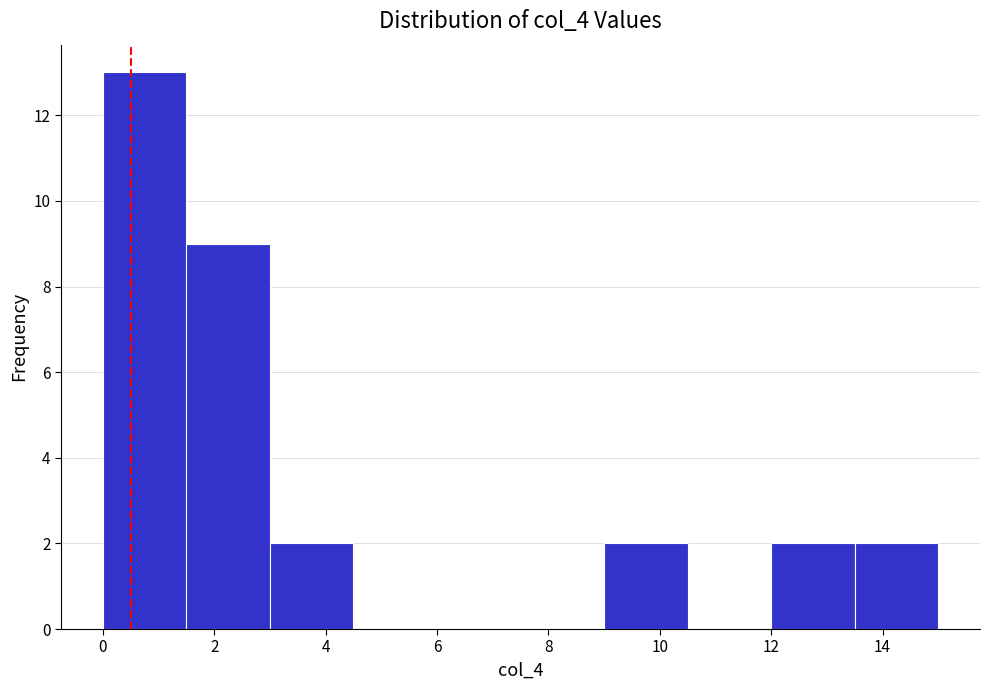

Reading left to right, list every bar in this chart as the range it spans on the x-axis followed by its height. Neither the bar edges nor the heights are printed on the chart, so give them approximately, as read against the axes.

0.0 to 1.5: 13
1.5 to 3.0: 9
3.0 to 4.5: 2
4.5 to 6.0: 0
6.0 to 7.5: 0
7.5 to 9.0: 0
9.0 to 10.5: 2
10.5 to 12.0: 0
12.0 to 13.5: 2
13.5 to 15.0: 2